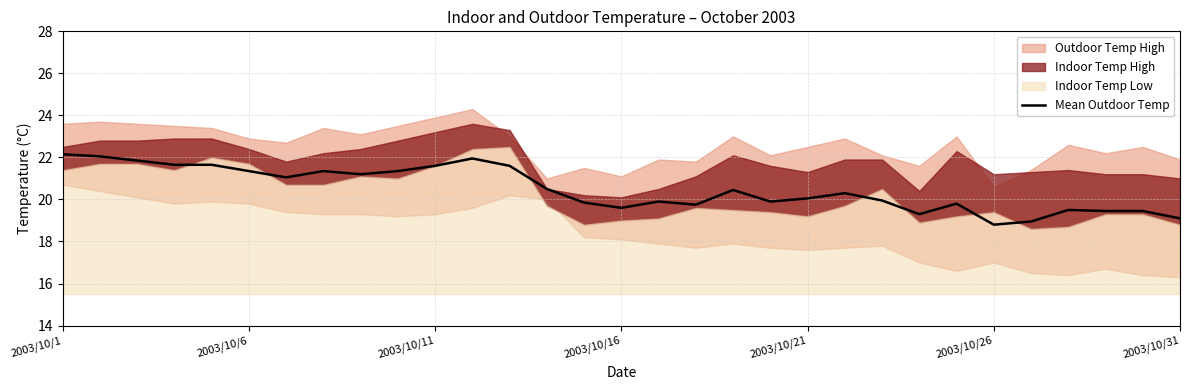

What is the lowest value of the Mean Outdoor Temp series?

18.8